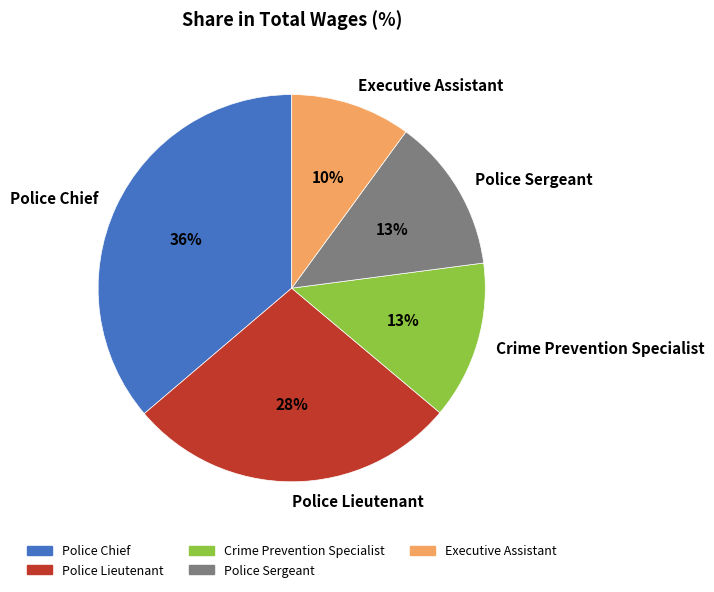

To the nearest percent, what is the difference between the largest and smallest slice percentages?

26%